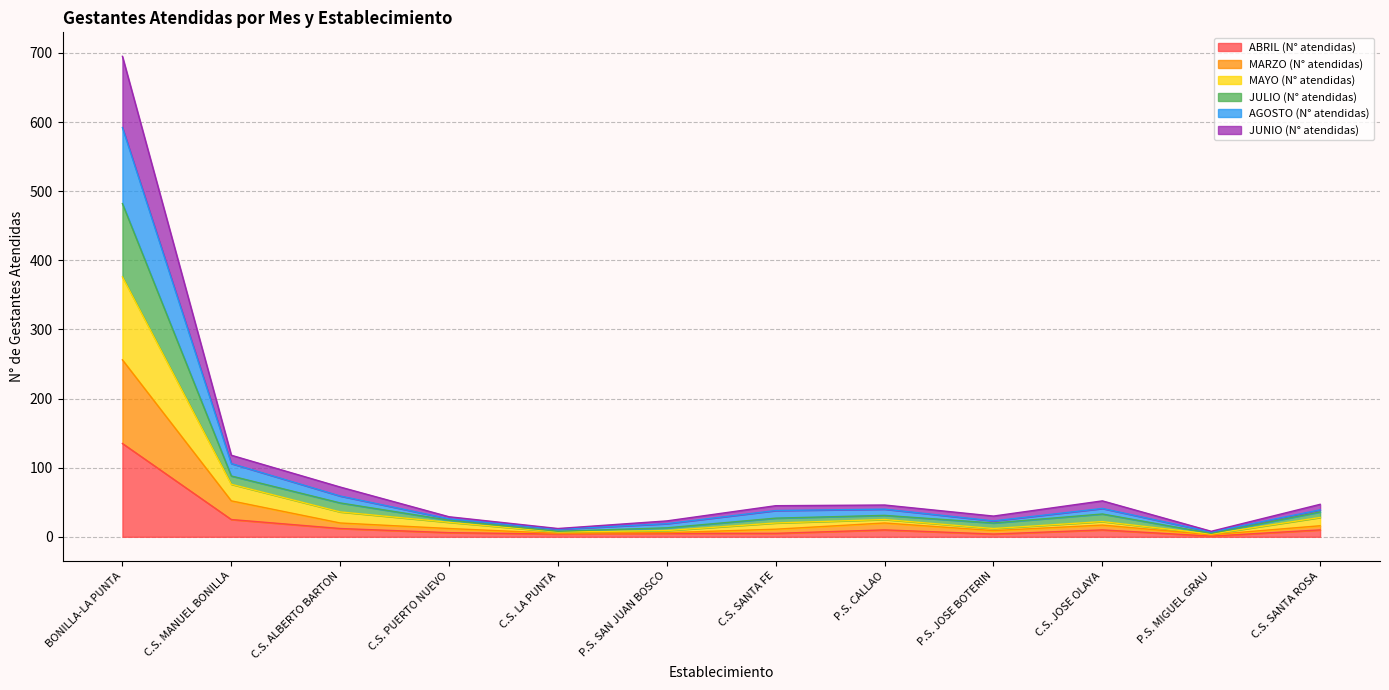

At which label does ABRIL (N° atendidas) reach its peak?

BONILLA-LA PUNTA